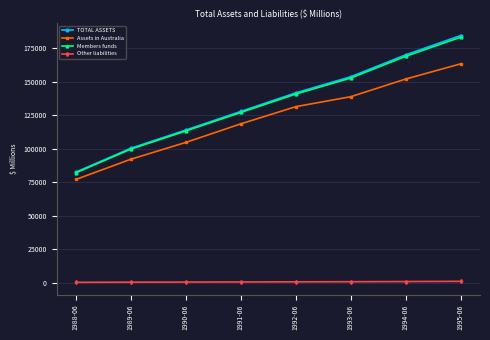

At which category is the sum across all series the highest?

1995-06